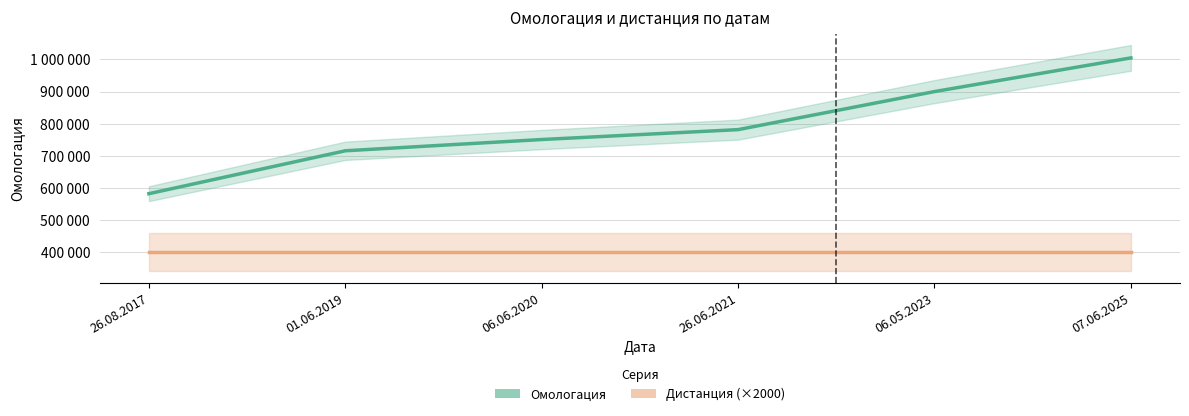

True or false: Дистанция (×2000) has more than 2 interior local peaks.

False